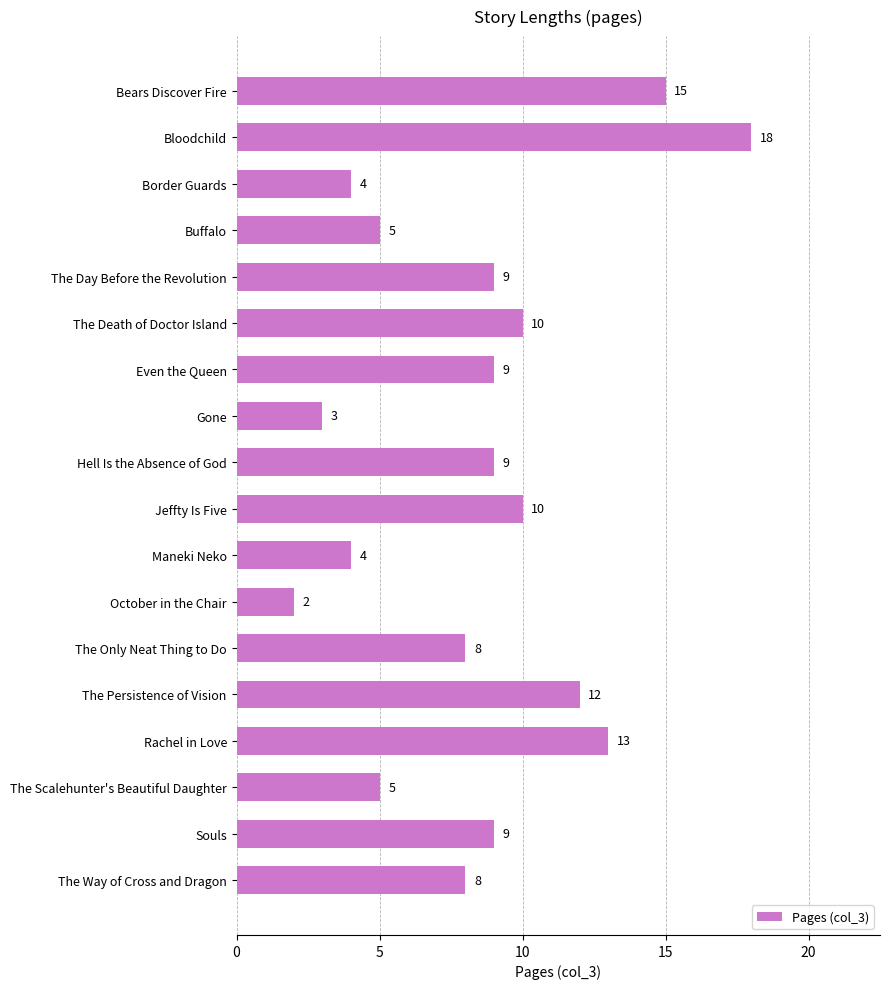

What is the ratio of the value at Border Guards to the value at Jeffty Is Five?

0.4